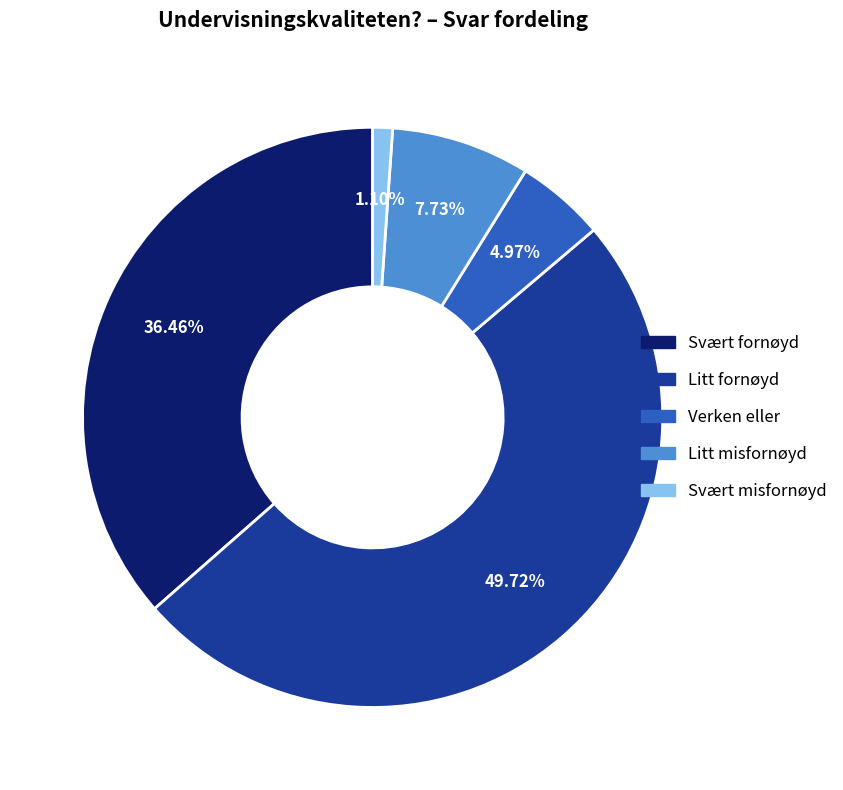

Combined, what portion of the pie is Verken eller and Svært fornøyd?

41.4%